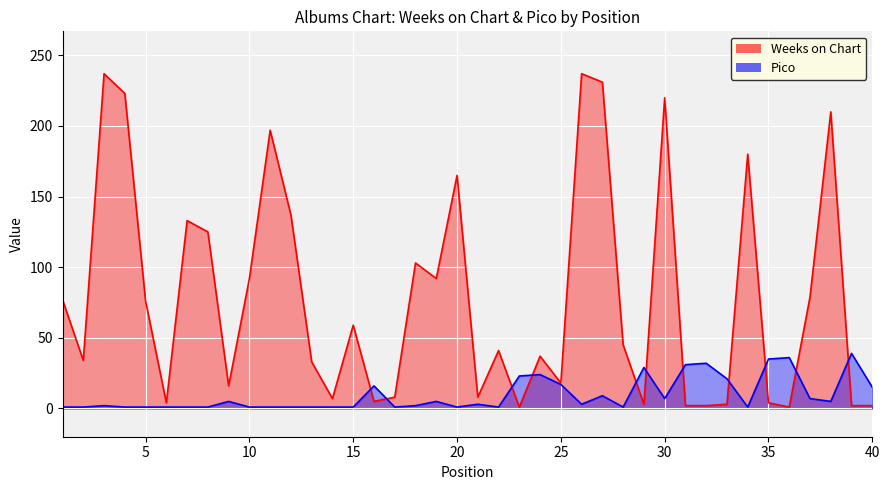

True or false: Weeks on Chart has a value of 373 at 3.

False